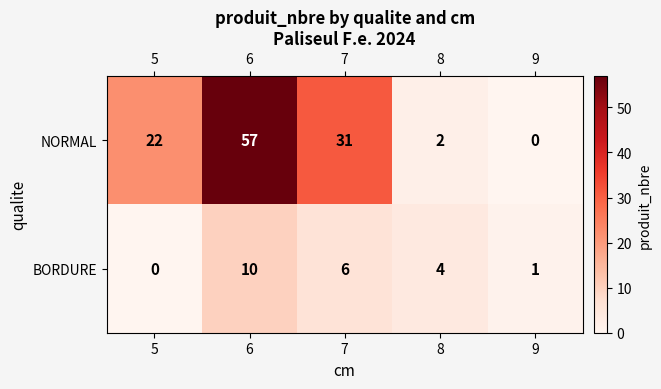

Reading left to right, extract all data points from this chart.

NORMAL: 5=22	6=57	7=31	8=2	9=0
BORDURE: 5=0	6=10	7=6	8=4	9=1